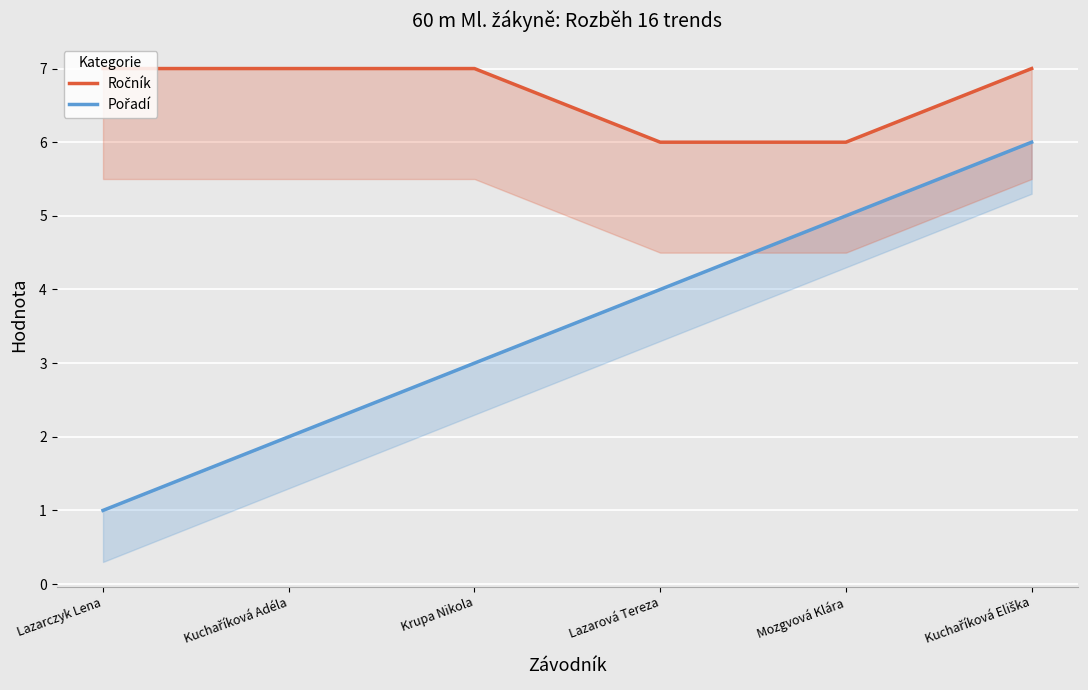

What is the approximate value of Ročník at Kuchaříková Adéla?

7